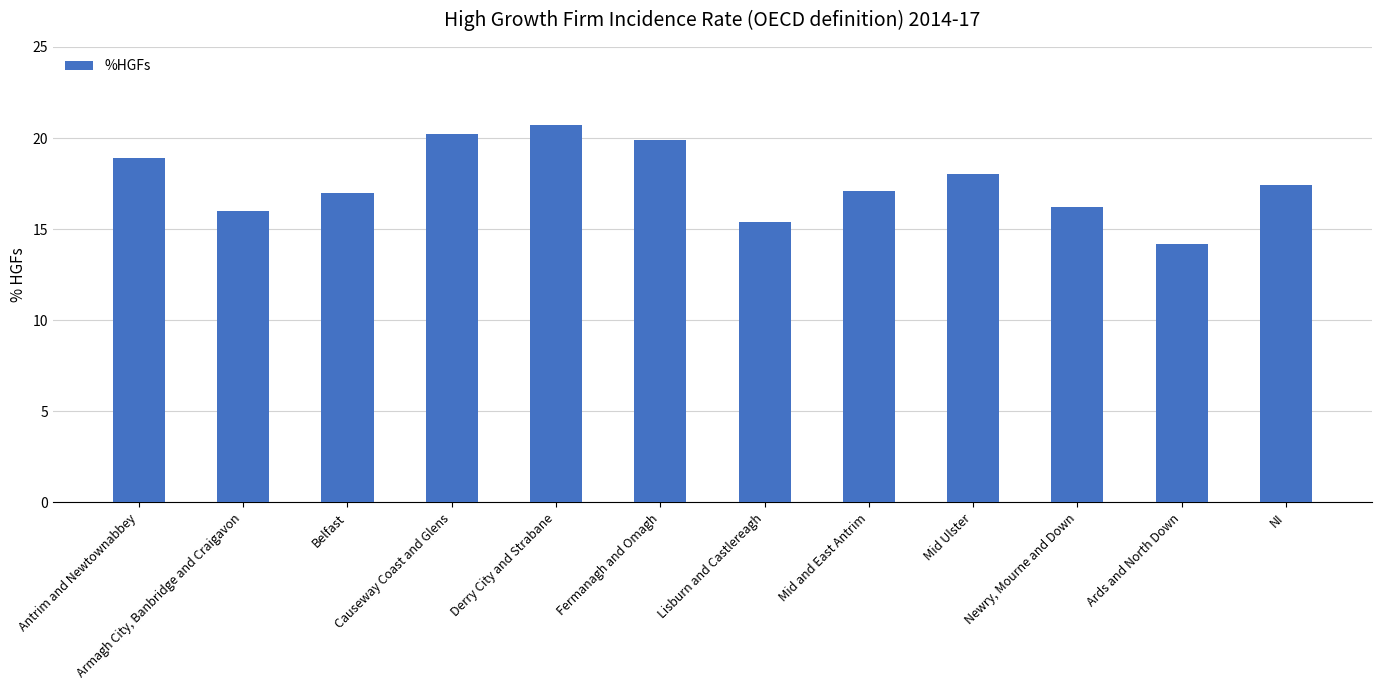

Reading left to right, transcribe all the data shown in this chart.

Antrim and Newtownabbey=18.9	Armagh City, Banbridge and Craigavon=16.0	Belfast=17.0	Causeway Coast and Glens=20.2	Derry City and Strabane=20.7	Fermanagh and Omagh=19.9	Lisburn and Castlereagh=15.4	Mid and East Antrim=17.1	Mid Ulster=18.0	Newry, Mourne and Down=16.2	Ards and North Down=14.2	NI=17.4